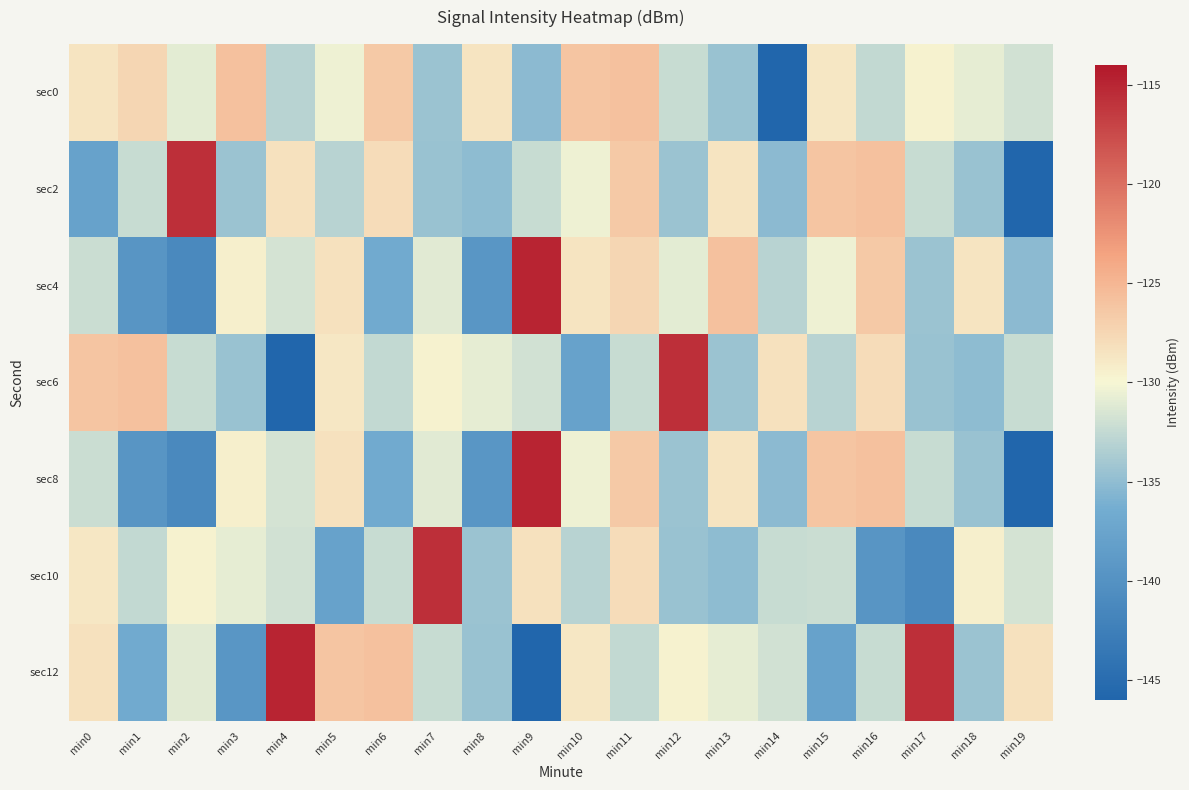

At min2, list the series in order from smallest to largest.

sec4, sec8, sec6, sec12, sec0, sec10, sec2